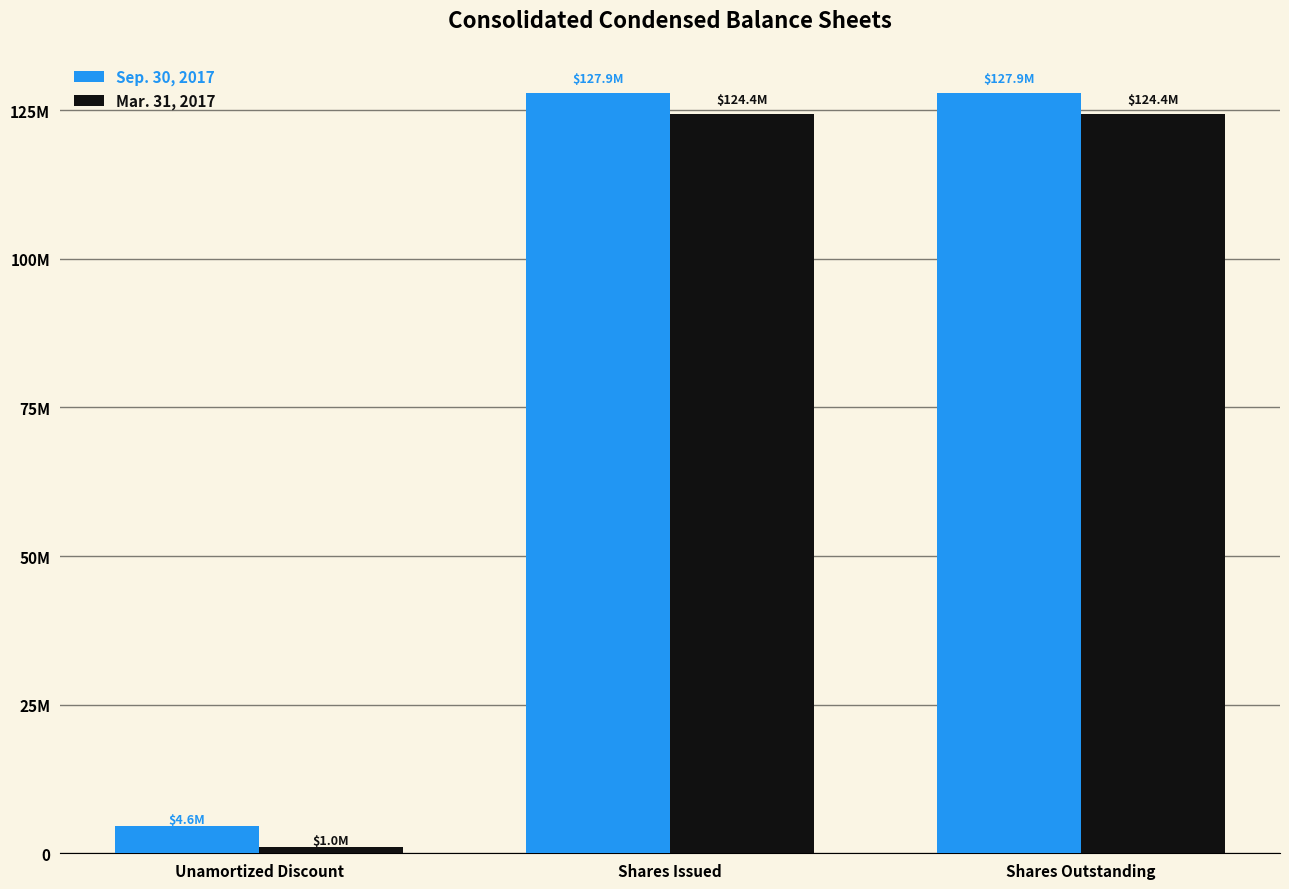

What are all the series names shown in the legend?

Sep. 30, 2017, Mar. 31, 2017